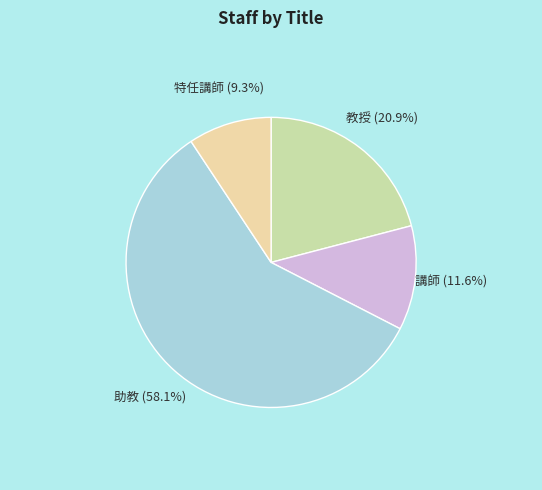

Does any single category account for the majority?

Yes